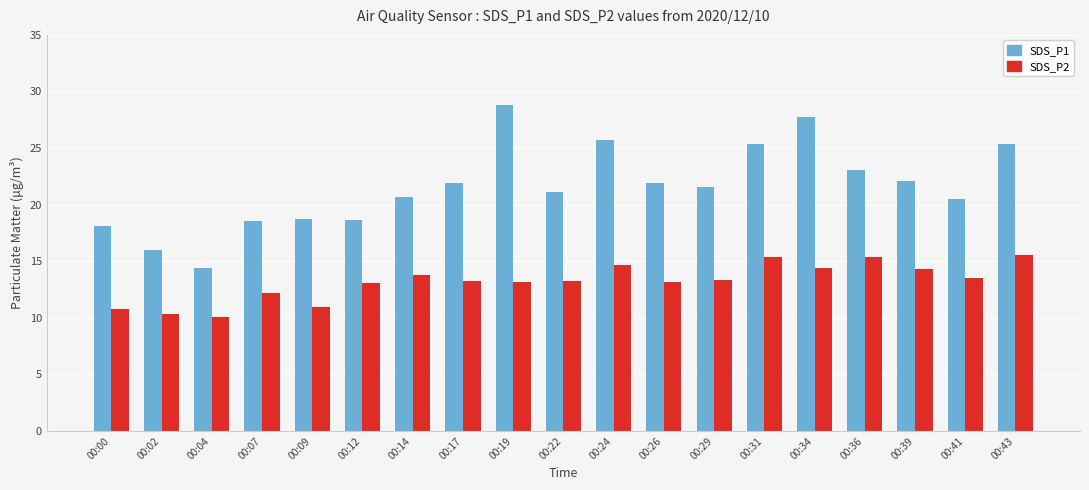

What is the total value across all series at 00:02?

26.3